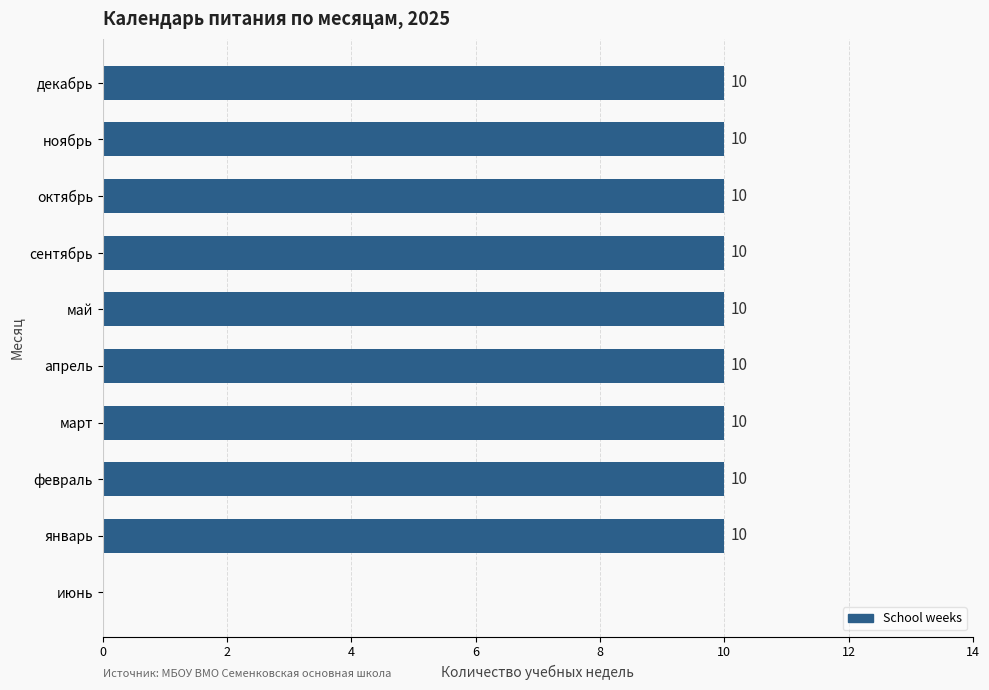

What is the sum of all values?

90